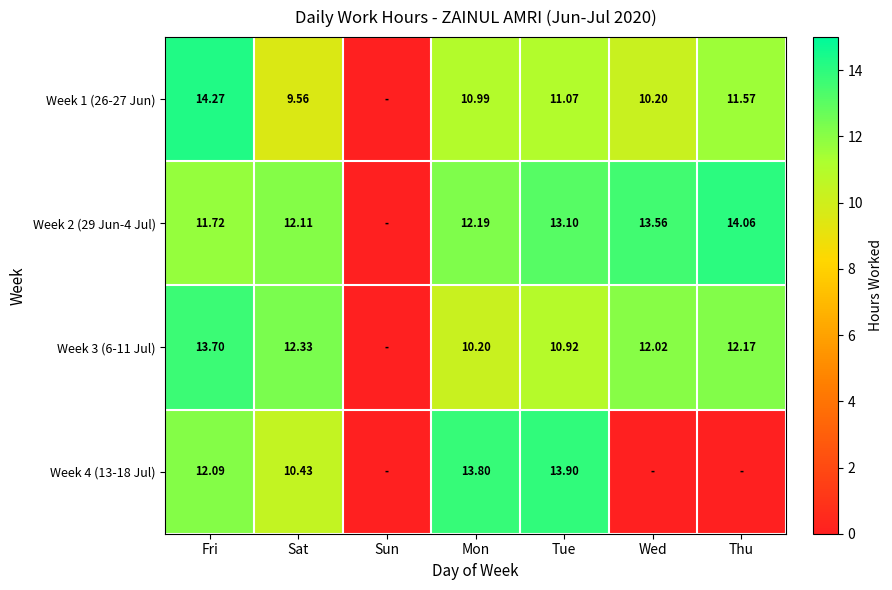

Is the value of Week 1 (26-27 Jun) at Sat greater than the value of Week 3 (6-11 Jul) at Mon?

No